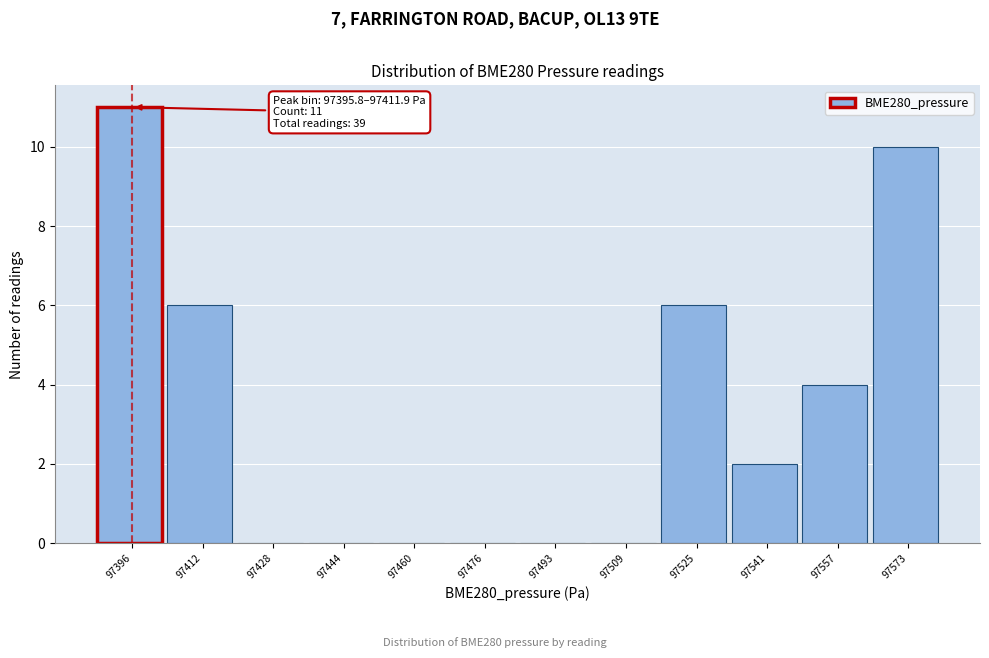

Reading left to right, list all the values displayed in this chart.

97396=11	97412=6	97428=0	97444=0	97460=0	97476=0	97493=0	97509=0	97525=6	97541=2	97557=4	97573=10